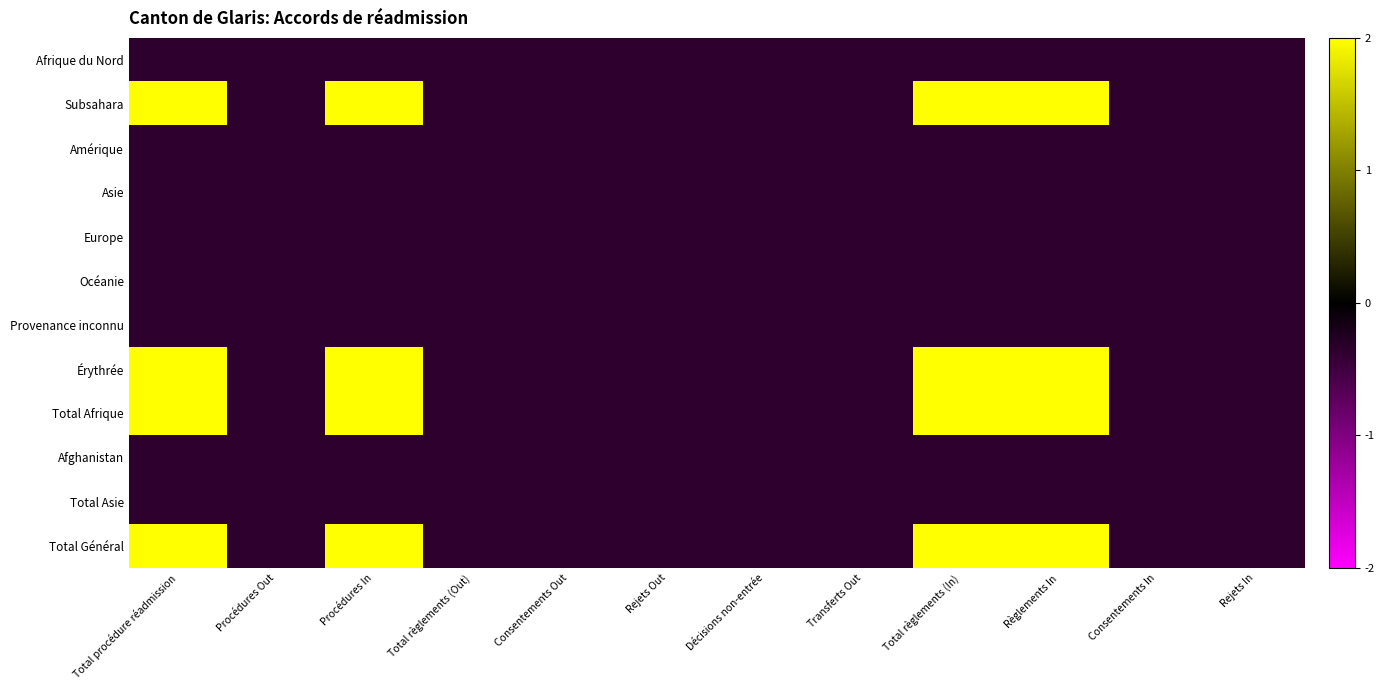

Reading left to right, list all the values displayed in this chart.

Afrique du Nord: Total procédure réadmission=-0.4	Procédures Out=-0.4	Procédures In=-0.4	Total règlements (Out)=-0.4	Consentements Out=-0.4	Rejets Out=-0.4	Décisions non-entrée=-0.4	Transferts Out=-0.4	Total règlements (In)=-0.4	Règlements In=-0.4	Consentements In=-0.4	Rejets In=-0.4
Subsahara: Total procédure réadmission=2.0	Procédures Out=-0.4	Procédures In=2.0	Total règlements (Out)=-0.4	Consentements Out=-0.4	Rejets Out=-0.4	Décisions non-entrée=-0.4	Transferts Out=-0.4	Total règlements (In)=2.0	Règlements In=2.0	Consentements In=-0.4	Rejets In=-0.4
Amérique: Total procédure réadmission=-0.4	Procédures Out=-0.4	Procédures In=-0.4	Total règlements (Out)=-0.4	Consentements Out=-0.4	Rejets Out=-0.4	Décisions non-entrée=-0.4	Transferts Out=-0.4	Total règlements (In)=-0.4	Règlements In=-0.4	Consentements In=-0.4	Rejets In=-0.4
Asie: Total procédure réadmission=-0.4	Procédures Out=-0.4	Procédures In=-0.4	Total règlements (Out)=-0.4	Consentements Out=-0.4	Rejets Out=-0.4	Décisions non-entrée=-0.4	Transferts Out=-0.4	Total règlements (In)=-0.4	Règlements In=-0.4	Consentements In=-0.4	Rejets In=-0.4
Europe: Total procédure réadmission=-0.4	Procédures Out=-0.4	Procédures In=-0.4	Total règlements (Out)=-0.4	Consentements Out=-0.4	Rejets Out=-0.4	Décisions non-entrée=-0.4	Transferts Out=-0.4	Total règlements (In)=-0.4	Règlements In=-0.4	Consentements In=-0.4	Rejets In=-0.4
Océanie: Total procédure réadmission=-0.4	Procédures Out=-0.4	Procédures In=-0.4	Total règlements (Out)=-0.4	Consentements Out=-0.4	Rejets Out=-0.4	Décisions non-entrée=-0.4	Transferts Out=-0.4	Total règlements (In)=-0.4	Règlements In=-0.4	Consentements In=-0.4	Rejets In=-0.4
Provenance inconnu: Total procédure réadmission=-0.4	Procédures Out=-0.4	Procédures In=-0.4	Total règlements (Out)=-0.4	Consentements Out=-0.4	Rejets Out=-0.4	Décisions non-entrée=-0.4	Transferts Out=-0.4	Total règlements (In)=-0.4	Règlements In=-0.4	Consentements In=-0.4	Rejets In=-0.4
Érythrée: Total procédure réadmission=2.0	Procédures Out=-0.4	Procédures In=2.0	Total règlements (Out)=-0.4	Consentements Out=-0.4	Rejets Out=-0.4	Décisions non-entrée=-0.4	Transferts Out=-0.4	Total règlements (In)=2.0	Règlements In=2.0	Consentements In=-0.4	Rejets In=-0.4
Total Afrique: Total procédure réadmission=2.0	Procédures Out=-0.4	Procédures In=2.0	Total règlements (Out)=-0.4	Consentements Out=-0.4	Rejets Out=-0.4	Décisions non-entrée=-0.4	Transferts Out=-0.4	Total règlements (In)=2.0	Règlements In=2.0	Consentements In=-0.4	Rejets In=-0.4
Afghanistan: Total procédure réadmission=-0.4	Procédures Out=-0.4	Procédures In=-0.4	Total règlements (Out)=-0.4	Consentements Out=-0.4	Rejets Out=-0.4	Décisions non-entrée=-0.4	Transferts Out=-0.4	Total règlements (In)=-0.4	Règlements In=-0.4	Consentements In=-0.4	Rejets In=-0.4
Total Asie: Total procédure réadmission=-0.4	Procédures Out=-0.4	Procédures In=-0.4	Total règlements (Out)=-0.4	Consentements Out=-0.4	Rejets Out=-0.4	Décisions non-entrée=-0.4	Transferts Out=-0.4	Total règlements (In)=-0.4	Règlements In=-0.4	Consentements In=-0.4	Rejets In=-0.4
Total Général: Total procédure réadmission=2.0	Procédures Out=-0.4	Procédures In=2.0	Total règlements (Out)=-0.4	Consentements Out=-0.4	Rejets Out=-0.4	Décisions non-entrée=-0.4	Transferts Out=-0.4	Total règlements (In)=2.0	Règlements In=2.0	Consentements In=-0.4	Rejets In=-0.4